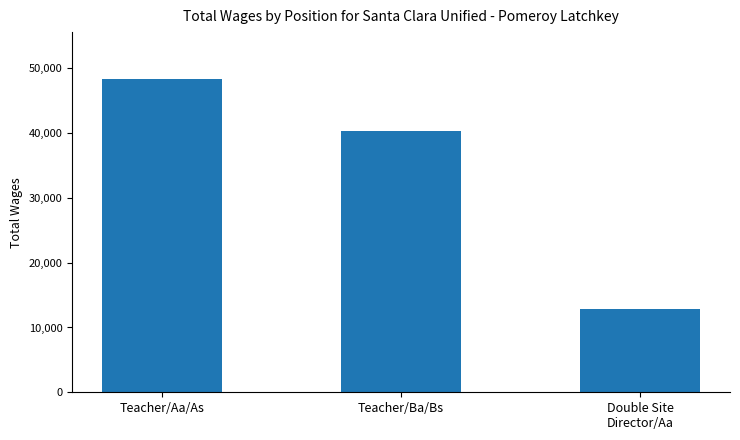

How many series are shown in this chart?

1